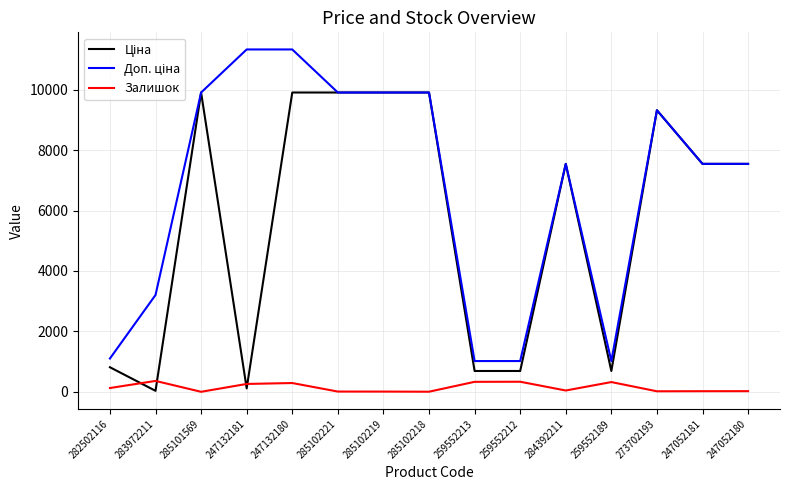

True or false: Залишок has a value of 17.0 at 273702193.

True